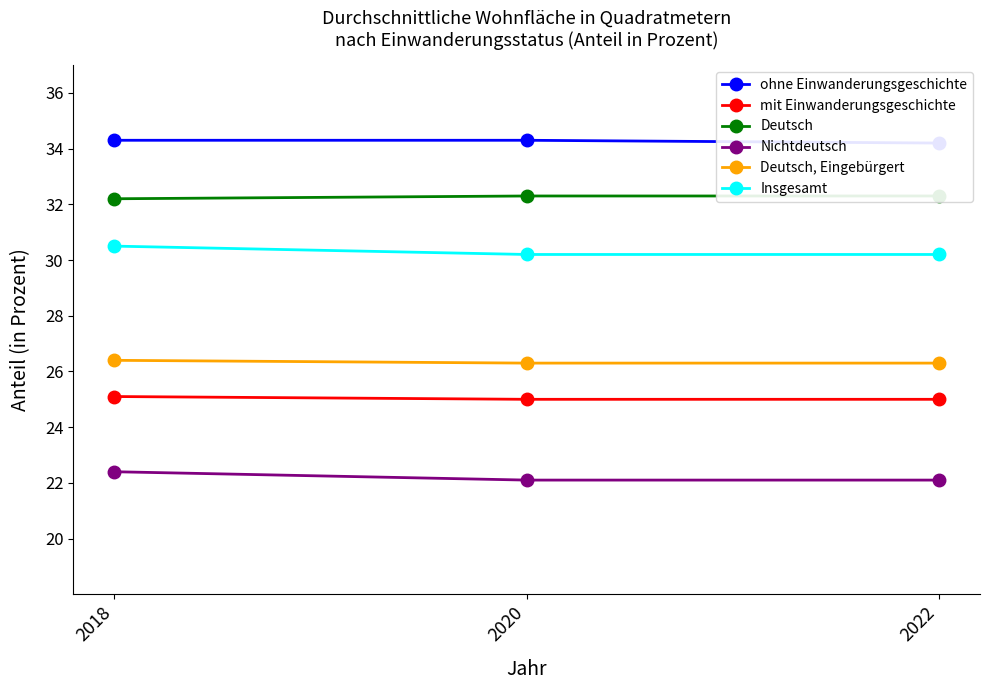

Which category has the highest value across all series?

2018